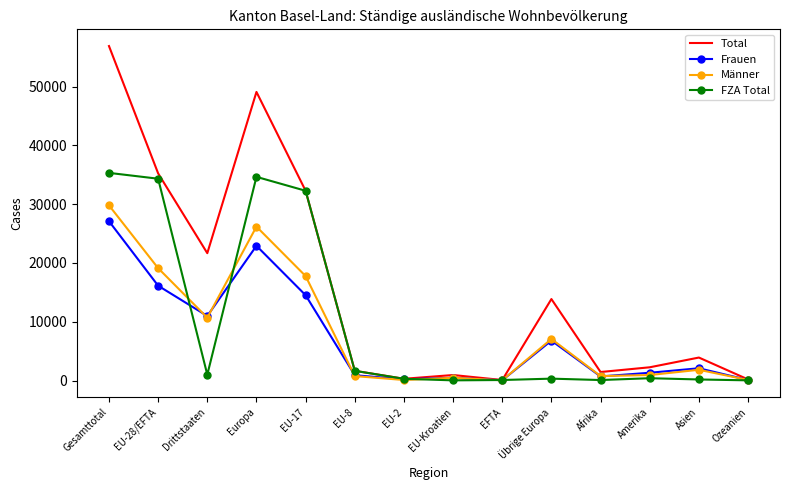

Which series has the widest spread of values?

Total